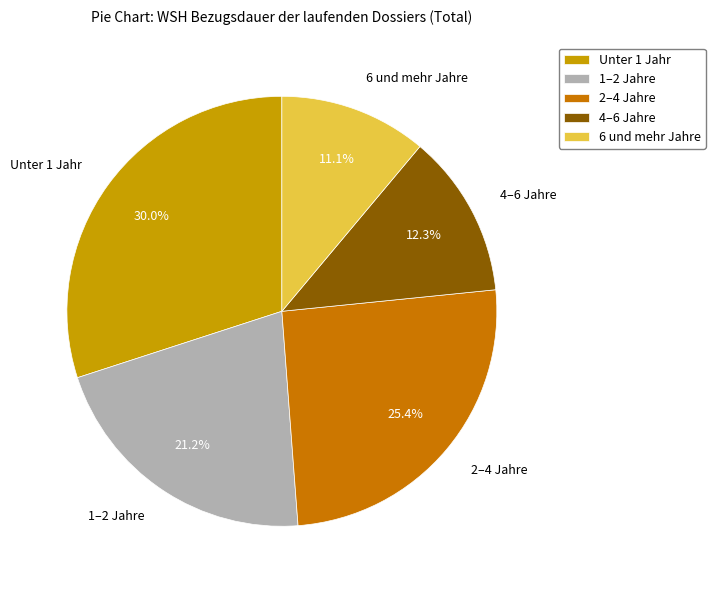

To the nearest percent, what portion does 1–2 Jahre represent?

21%